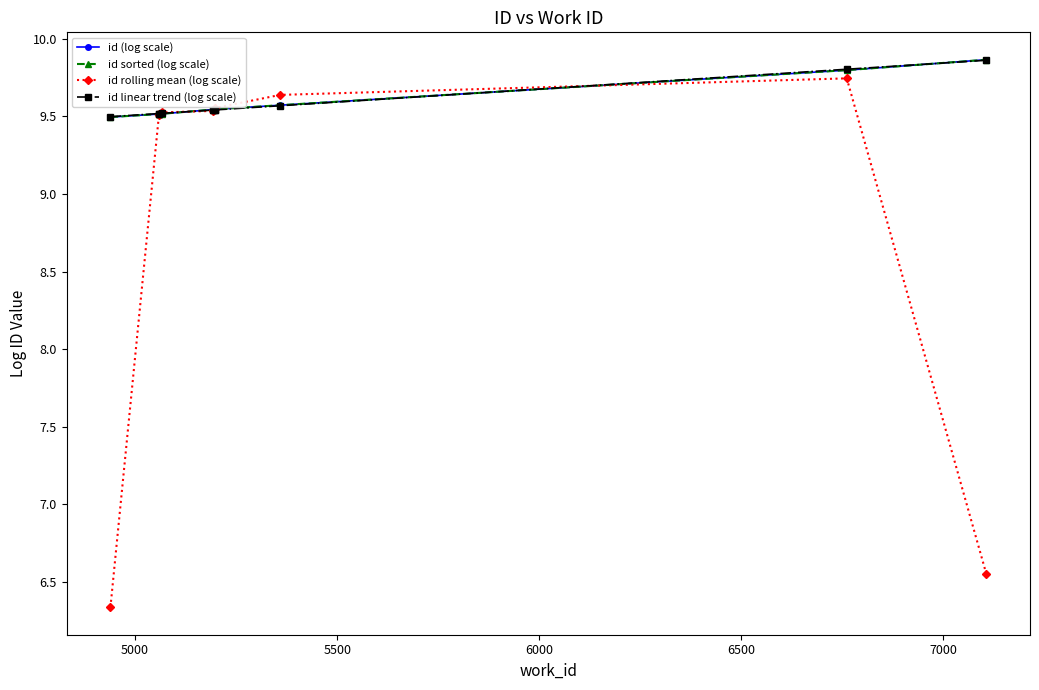

At 5500, list the series in order from smallest to largest.

id (log scale), id sorted (log scale), id rolling mean (log scale), id linear trend (log scale)